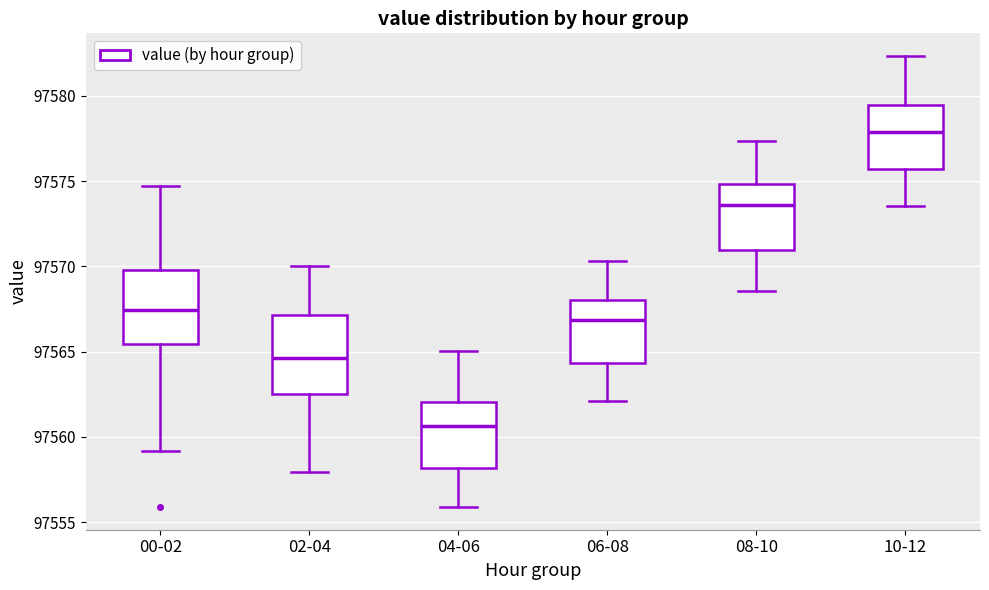

Reading left to right, read every box against the y-axis: the position of its median line, the range the box covers, and the ends of its whiskers. The values are not printed on the chart, so give them approximately, as read against the axis.

00-02: median 97567.5, box 97565.5 to 97570.0, whiskers 97559.0 to 97574.5
02-04: median 97564.5, box 97562.5 to 97567.0, whiskers 97558.0 to 97570.0
04-06: median 97560.5, box 97558.0 to 97562.0, whiskers 97556.0 to 97565.0
06-08: median 97567.0, box 97564.5 to 97568.0, whiskers 97562.0 to 97570.5
08-10: median 97573.5, box 97571.0 to 97575.0, whiskers 97568.5 to 97577.5
10-12: median 97578.0, box 97575.5 to 97579.5, whiskers 97573.5 to 97582.5